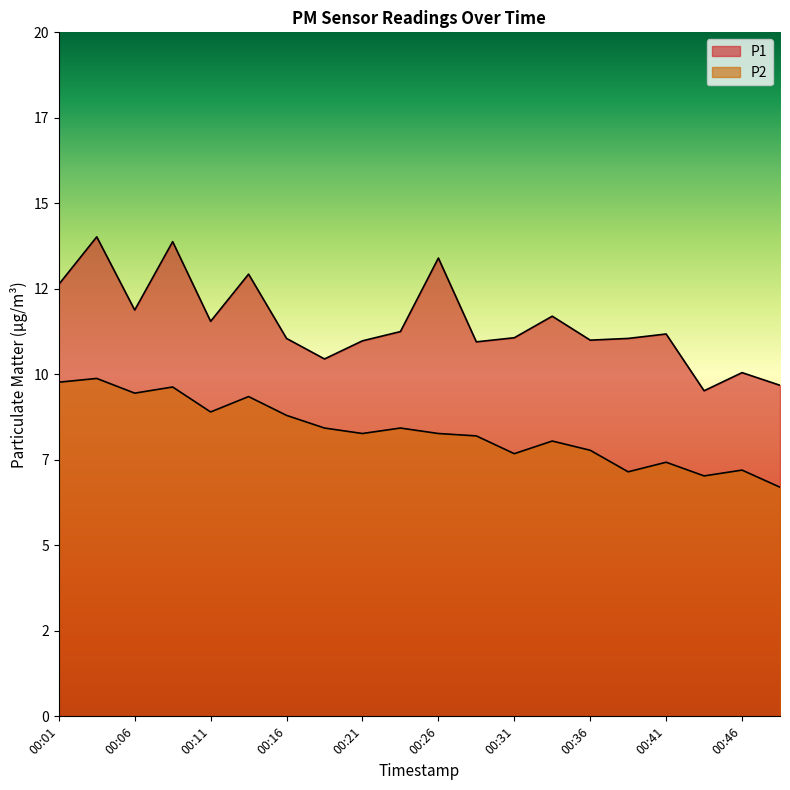

What is the value of the P1 point at the 12th from the left?

10.9